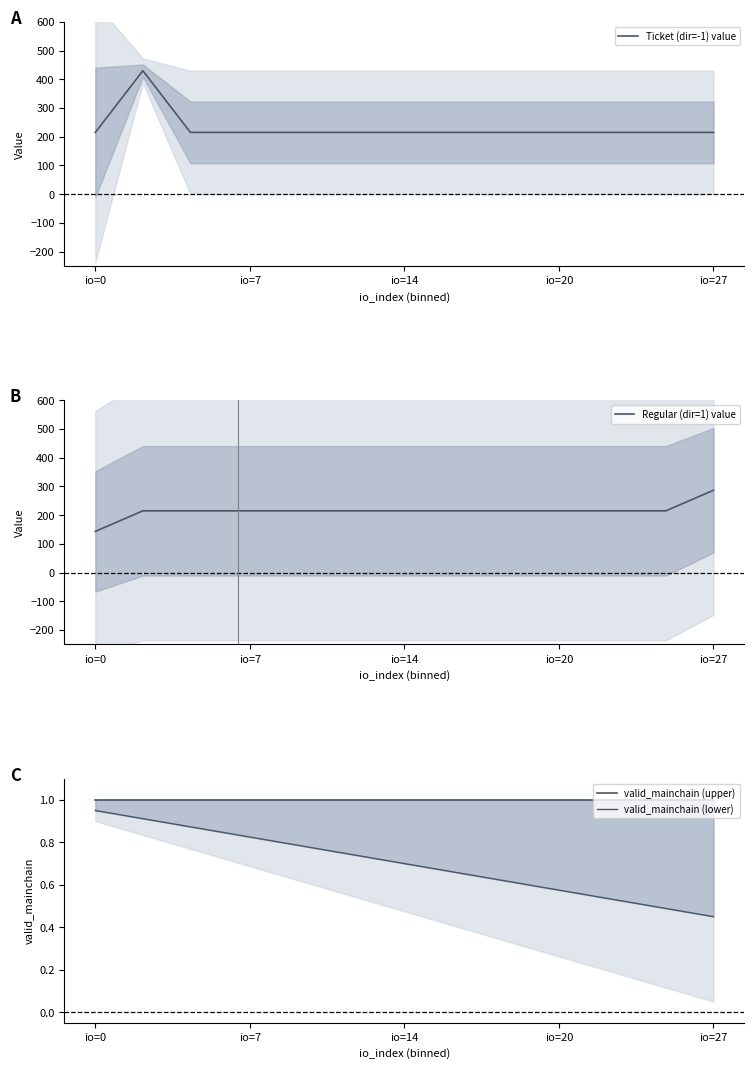

Rank the series by their maximum value, from highest to lowest.

Ticket (dir=-1) value, Regular (dir=1) value, valid_mainchain (upper), valid_mainchain (lower)